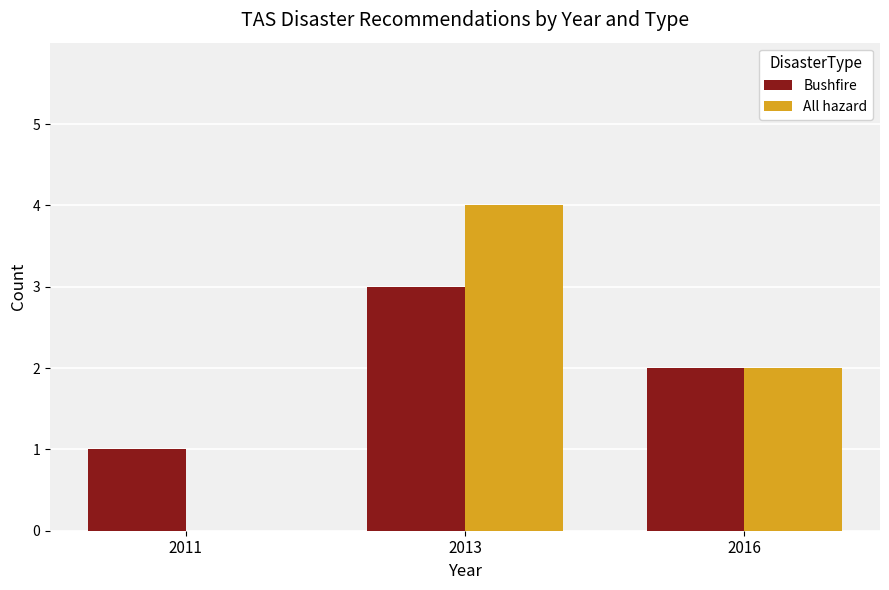

Count the number of categories in the chart.

3